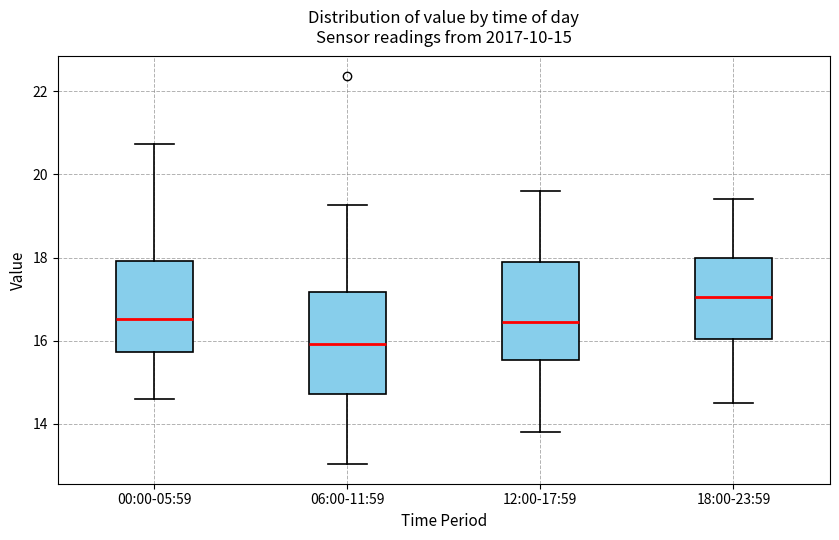

Which box's median line is the lowest?

06:00-11:59